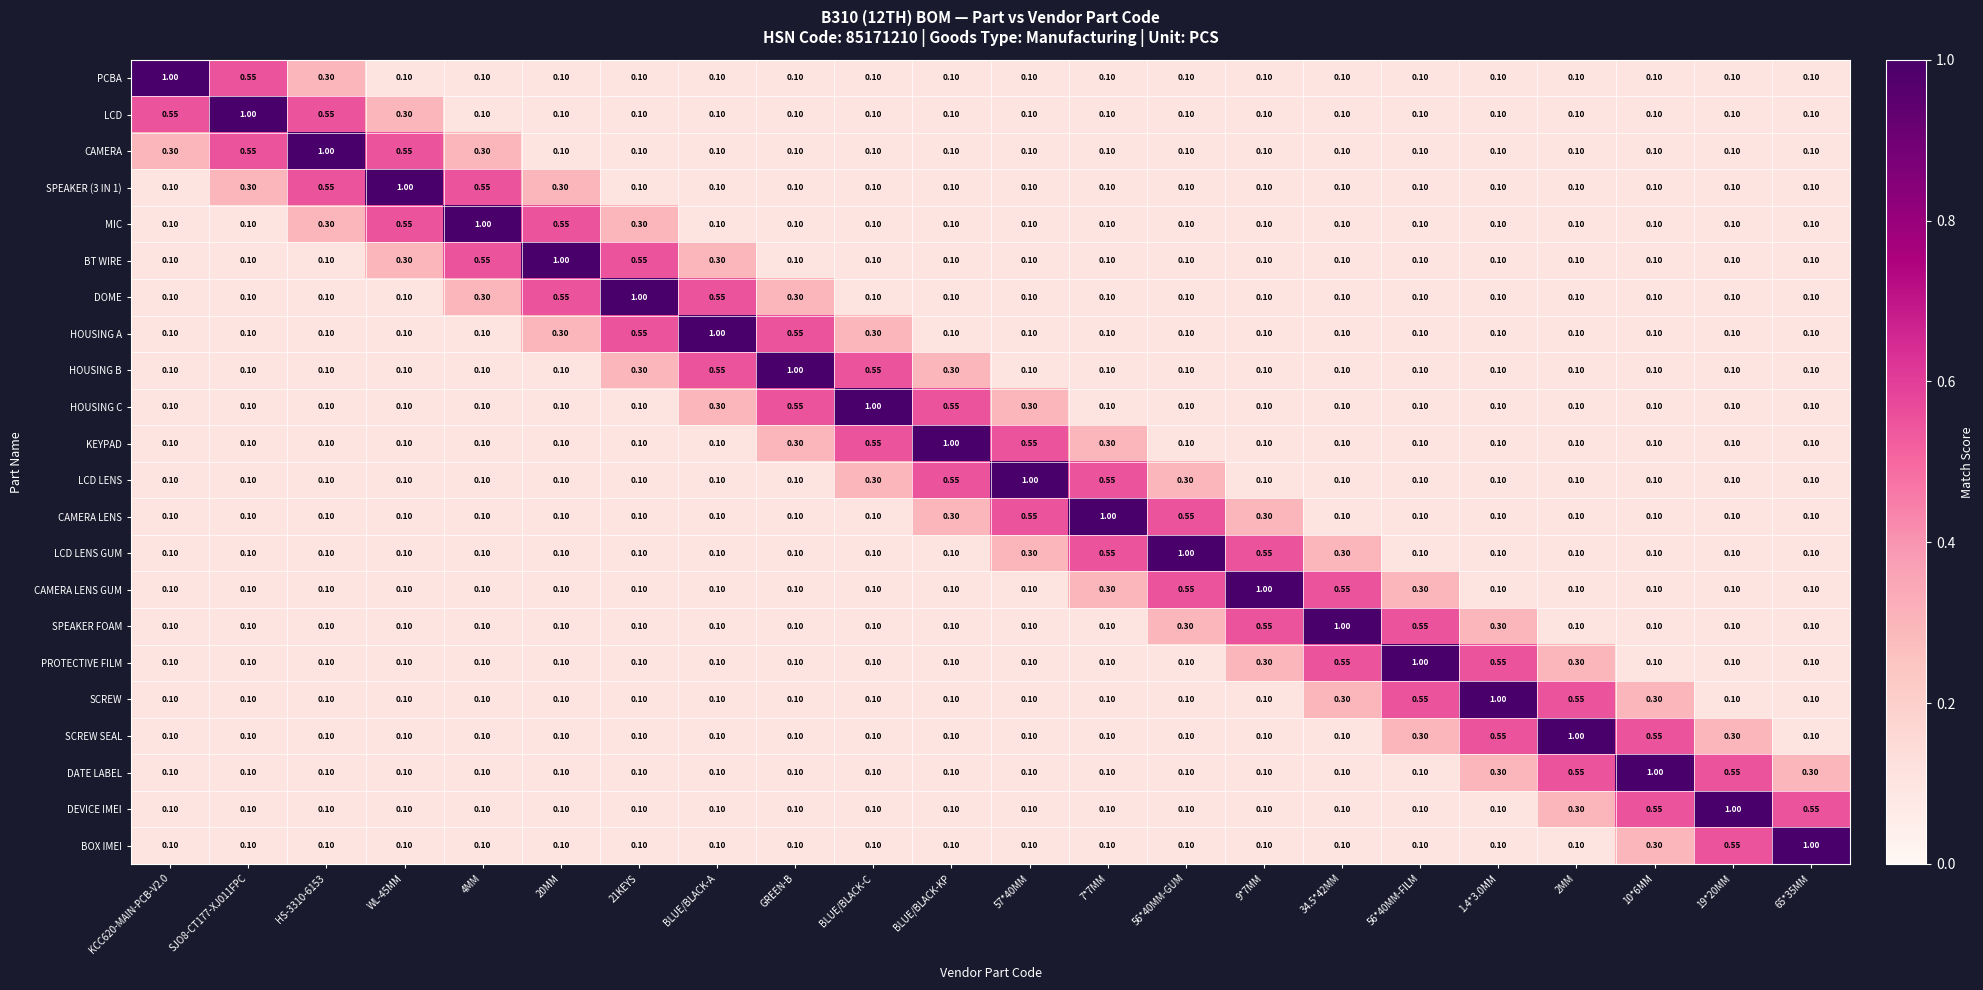

Reading left to right, transcribe all the data shown in this chart.

PCBA: KCC620-MAIN-PCB-V2.0=1.0	SJO8-CT177-XJ011FPC=0.6	HS-3310-6153=0.3	WL-45MM=0.1	4MM=0.1	20MM=0.1	21KEYS=0.1	BLUE/BLACK-A=0.1	GREEN-B=0.1	BLUE/BLACK-C=0.1	BLUE/BLACK-KP=0.1	57*40MM=0.1	7*7MM=0.1	56*40MM-GUM=0.1	9*7MM=0.1	34.5*42MM=0.1	56*40MM-FILM=0.1	1.4*3.0MM=0.1	2MM=0.1	10*6MM=0.1	19*20MM=0.1	65*35MM=0.1
LCD: KCC620-MAIN-PCB-V2.0=0.6	SJO8-CT177-XJ011FPC=1.0	HS-3310-6153=0.6	WL-45MM=0.3	4MM=0.1	20MM=0.1	21KEYS=0.1	BLUE/BLACK-A=0.1	GREEN-B=0.1	BLUE/BLACK-C=0.1	BLUE/BLACK-KP=0.1	57*40MM=0.1	7*7MM=0.1	56*40MM-GUM=0.1	9*7MM=0.1	34.5*42MM=0.1	56*40MM-FILM=0.1	1.4*3.0MM=0.1	2MM=0.1	10*6MM=0.1	19*20MM=0.1	65*35MM=0.1
CAMERA: KCC620-MAIN-PCB-V2.0=0.3	SJO8-CT177-XJ011FPC=0.6	HS-3310-6153=1.0	WL-45MM=0.6	4MM=0.3	20MM=0.1	21KEYS=0.1	BLUE/BLACK-A=0.1	GREEN-B=0.1	BLUE/BLACK-C=0.1	BLUE/BLACK-KP=0.1	57*40MM=0.1	7*7MM=0.1	56*40MM-GUM=0.1	9*7MM=0.1	34.5*42MM=0.1	56*40MM-FILM=0.1	1.4*3.0MM=0.1	2MM=0.1	10*6MM=0.1	19*20MM=0.1	65*35MM=0.1
SPEAKER (3 IN 1): KCC620-MAIN-PCB-V2.0=0.1	SJO8-CT177-XJ011FPC=0.3	HS-3310-6153=0.6	WL-45MM=1.0	4MM=0.6	20MM=0.3	21KEYS=0.1	BLUE/BLACK-A=0.1	GREEN-B=0.1	BLUE/BLACK-C=0.1	BLUE/BLACK-KP=0.1	57*40MM=0.1	7*7MM=0.1	56*40MM-GUM=0.1	9*7MM=0.1	34.5*42MM=0.1	56*40MM-FILM=0.1	1.4*3.0MM=0.1	2MM=0.1	10*6MM=0.1	19*20MM=0.1	65*35MM=0.1
MIC: KCC620-MAIN-PCB-V2.0=0.1	SJO8-CT177-XJ011FPC=0.1	HS-3310-6153=0.3	WL-45MM=0.6	4MM=1.0	20MM=0.6	21KEYS=0.3	BLUE/BLACK-A=0.1	GREEN-B=0.1	BLUE/BLACK-C=0.1	BLUE/BLACK-KP=0.1	57*40MM=0.1	7*7MM=0.1	56*40MM-GUM=0.1	9*7MM=0.1	34.5*42MM=0.1	56*40MM-FILM=0.1	1.4*3.0MM=0.1	2MM=0.1	10*6MM=0.1	19*20MM=0.1	65*35MM=0.1
BT WIRE: KCC620-MAIN-PCB-V2.0=0.1	SJO8-CT177-XJ011FPC=0.1	HS-3310-6153=0.1	WL-45MM=0.3	4MM=0.6	20MM=1.0	21KEYS=0.6	BLUE/BLACK-A=0.3	GREEN-B=0.1	BLUE/BLACK-C=0.1	BLUE/BLACK-KP=0.1	57*40MM=0.1	7*7MM=0.1	56*40MM-GUM=0.1	9*7MM=0.1	34.5*42MM=0.1	56*40MM-FILM=0.1	1.4*3.0MM=0.1	2MM=0.1	10*6MM=0.1	19*20MM=0.1	65*35MM=0.1
DOME: KCC620-MAIN-PCB-V2.0=0.1	SJO8-CT177-XJ011FPC=0.1	HS-3310-6153=0.1	WL-45MM=0.1	4MM=0.3	20MM=0.6	21KEYS=1.0	BLUE/BLACK-A=0.6	GREEN-B=0.3	BLUE/BLACK-C=0.1	BLUE/BLACK-KP=0.1	57*40MM=0.1	7*7MM=0.1	56*40MM-GUM=0.1	9*7MM=0.1	34.5*42MM=0.1	56*40MM-FILM=0.1	1.4*3.0MM=0.1	2MM=0.1	10*6MM=0.1	19*20MM=0.1	65*35MM=0.1
HOUSING A: KCC620-MAIN-PCB-V2.0=0.1	SJO8-CT177-XJ011FPC=0.1	HS-3310-6153=0.1	WL-45MM=0.1	4MM=0.1	20MM=0.3	21KEYS=0.6	BLUE/BLACK-A=1.0	GREEN-B=0.6	BLUE/BLACK-C=0.3	BLUE/BLACK-KP=0.1	57*40MM=0.1	7*7MM=0.1	56*40MM-GUM=0.1	9*7MM=0.1	34.5*42MM=0.1	56*40MM-FILM=0.1	1.4*3.0MM=0.1	2MM=0.1	10*6MM=0.1	19*20MM=0.1	65*35MM=0.1
HOUSING B: KCC620-MAIN-PCB-V2.0=0.1	SJO8-CT177-XJ011FPC=0.1	HS-3310-6153=0.1	WL-45MM=0.1	4MM=0.1	20MM=0.1	21KEYS=0.3	BLUE/BLACK-A=0.6	GREEN-B=1.0	BLUE/BLACK-C=0.6	BLUE/BLACK-KP=0.3	57*40MM=0.1	7*7MM=0.1	56*40MM-GUM=0.1	9*7MM=0.1	34.5*42MM=0.1	56*40MM-FILM=0.1	1.4*3.0MM=0.1	2MM=0.1	10*6MM=0.1	19*20MM=0.1	65*35MM=0.1
HOUSING C: KCC620-MAIN-PCB-V2.0=0.1	SJO8-CT177-XJ011FPC=0.1	HS-3310-6153=0.1	WL-45MM=0.1	4MM=0.1	20MM=0.1	21KEYS=0.1	BLUE/BLACK-A=0.3	GREEN-B=0.6	BLUE/BLACK-C=1.0	BLUE/BLACK-KP=0.6	57*40MM=0.3	7*7MM=0.1	56*40MM-GUM=0.1	9*7MM=0.1	34.5*42MM=0.1	56*40MM-FILM=0.1	1.4*3.0MM=0.1	2MM=0.1	10*6MM=0.1	19*20MM=0.1	65*35MM=0.1
KEYPAD: KCC620-MAIN-PCB-V2.0=0.1	SJO8-CT177-XJ011FPC=0.1	HS-3310-6153=0.1	WL-45MM=0.1	4MM=0.1	20MM=0.1	21KEYS=0.1	BLUE/BLACK-A=0.1	GREEN-B=0.3	BLUE/BLACK-C=0.6	BLUE/BLACK-KP=1.0	57*40MM=0.6	7*7MM=0.3	56*40MM-GUM=0.1	9*7MM=0.1	34.5*42MM=0.1	56*40MM-FILM=0.1	1.4*3.0MM=0.1	2MM=0.1	10*6MM=0.1	19*20MM=0.1	65*35MM=0.1
LCD LENS: KCC620-MAIN-PCB-V2.0=0.1	SJO8-CT177-XJ011FPC=0.1	HS-3310-6153=0.1	WL-45MM=0.1	4MM=0.1	20MM=0.1	21KEYS=0.1	BLUE/BLACK-A=0.1	GREEN-B=0.1	BLUE/BLACK-C=0.3	BLUE/BLACK-KP=0.6	57*40MM=1.0	7*7MM=0.6	56*40MM-GUM=0.3	9*7MM=0.1	34.5*42MM=0.1	56*40MM-FILM=0.1	1.4*3.0MM=0.1	2MM=0.1	10*6MM=0.1	19*20MM=0.1	65*35MM=0.1
CAMERA LENS: KCC620-MAIN-PCB-V2.0=0.1	SJO8-CT177-XJ011FPC=0.1	HS-3310-6153=0.1	WL-45MM=0.1	4MM=0.1	20MM=0.1	21KEYS=0.1	BLUE/BLACK-A=0.1	GREEN-B=0.1	BLUE/BLACK-C=0.1	BLUE/BLACK-KP=0.3	57*40MM=0.6	7*7MM=1.0	56*40MM-GUM=0.6	9*7MM=0.3	34.5*42MM=0.1	56*40MM-FILM=0.1	1.4*3.0MM=0.1	2MM=0.1	10*6MM=0.1	19*20MM=0.1	65*35MM=0.1
LCD LENS GUM: KCC620-MAIN-PCB-V2.0=0.1	SJO8-CT177-XJ011FPC=0.1	HS-3310-6153=0.1	WL-45MM=0.1	4MM=0.1	20MM=0.1	21KEYS=0.1	BLUE/BLACK-A=0.1	GREEN-B=0.1	BLUE/BLACK-C=0.1	BLUE/BLACK-KP=0.1	57*40MM=0.3	7*7MM=0.6	56*40MM-GUM=1.0	9*7MM=0.6	34.5*42MM=0.3	56*40MM-FILM=0.1	1.4*3.0MM=0.1	2MM=0.1	10*6MM=0.1	19*20MM=0.1	65*35MM=0.1
CAMERA LENS GUM: KCC620-MAIN-PCB-V2.0=0.1	SJO8-CT177-XJ011FPC=0.1	HS-3310-6153=0.1	WL-45MM=0.1	4MM=0.1	20MM=0.1	21KEYS=0.1	BLUE/BLACK-A=0.1	GREEN-B=0.1	BLUE/BLACK-C=0.1	BLUE/BLACK-KP=0.1	57*40MM=0.1	7*7MM=0.3	56*40MM-GUM=0.6	9*7MM=1.0	34.5*42MM=0.6	56*40MM-FILM=0.3	1.4*3.0MM=0.1	2MM=0.1	10*6MM=0.1	19*20MM=0.1	65*35MM=0.1
SPEAKER FOAM: KCC620-MAIN-PCB-V2.0=0.1	SJO8-CT177-XJ011FPC=0.1	HS-3310-6153=0.1	WL-45MM=0.1	4MM=0.1	20MM=0.1	21KEYS=0.1	BLUE/BLACK-A=0.1	GREEN-B=0.1	BLUE/BLACK-C=0.1	BLUE/BLACK-KP=0.1	57*40MM=0.1	7*7MM=0.1	56*40MM-GUM=0.3	9*7MM=0.6	34.5*42MM=1.0	56*40MM-FILM=0.6	1.4*3.0MM=0.3	2MM=0.1	10*6MM=0.1	19*20MM=0.1	65*35MM=0.1
PROTECTIVE FILM: KCC620-MAIN-PCB-V2.0=0.1	SJO8-CT177-XJ011FPC=0.1	HS-3310-6153=0.1	WL-45MM=0.1	4MM=0.1	20MM=0.1	21KEYS=0.1	BLUE/BLACK-A=0.1	GREEN-B=0.1	BLUE/BLACK-C=0.1	BLUE/BLACK-KP=0.1	57*40MM=0.1	7*7MM=0.1	56*40MM-GUM=0.1	9*7MM=0.3	34.5*42MM=0.6	56*40MM-FILM=1.0	1.4*3.0MM=0.6	2MM=0.3	10*6MM=0.1	19*20MM=0.1	65*35MM=0.1
SCREW: KCC620-MAIN-PCB-V2.0=0.1	SJO8-CT177-XJ011FPC=0.1	HS-3310-6153=0.1	WL-45MM=0.1	4MM=0.1	20MM=0.1	21KEYS=0.1	BLUE/BLACK-A=0.1	GREEN-B=0.1	BLUE/BLACK-C=0.1	BLUE/BLACK-KP=0.1	57*40MM=0.1	7*7MM=0.1	56*40MM-GUM=0.1	9*7MM=0.1	34.5*42MM=0.3	56*40MM-FILM=0.6	1.4*3.0MM=1.0	2MM=0.6	10*6MM=0.3	19*20MM=0.1	65*35MM=0.1
SCREW SEAL: KCC620-MAIN-PCB-V2.0=0.1	SJO8-CT177-XJ011FPC=0.1	HS-3310-6153=0.1	WL-45MM=0.1	4MM=0.1	20MM=0.1	21KEYS=0.1	BLUE/BLACK-A=0.1	GREEN-B=0.1	BLUE/BLACK-C=0.1	BLUE/BLACK-KP=0.1	57*40MM=0.1	7*7MM=0.1	56*40MM-GUM=0.1	9*7MM=0.1	34.5*42MM=0.1	56*40MM-FILM=0.3	1.4*3.0MM=0.6	2MM=1.0	10*6MM=0.6	19*20MM=0.3	65*35MM=0.1
DATE LABEL: KCC620-MAIN-PCB-V2.0=0.1	SJO8-CT177-XJ011FPC=0.1	HS-3310-6153=0.1	WL-45MM=0.1	4MM=0.1	20MM=0.1	21KEYS=0.1	BLUE/BLACK-A=0.1	GREEN-B=0.1	BLUE/BLACK-C=0.1	BLUE/BLACK-KP=0.1	57*40MM=0.1	7*7MM=0.1	56*40MM-GUM=0.1	9*7MM=0.1	34.5*42MM=0.1	56*40MM-FILM=0.1	1.4*3.0MM=0.3	2MM=0.6	10*6MM=1.0	19*20MM=0.6	65*35MM=0.3
DEVICE IMEI: KCC620-MAIN-PCB-V2.0=0.1	SJO8-CT177-XJ011FPC=0.1	HS-3310-6153=0.1	WL-45MM=0.1	4MM=0.1	20MM=0.1	21KEYS=0.1	BLUE/BLACK-A=0.1	GREEN-B=0.1	BLUE/BLACK-C=0.1	BLUE/BLACK-KP=0.1	57*40MM=0.1	7*7MM=0.1	56*40MM-GUM=0.1	9*7MM=0.1	34.5*42MM=0.1	56*40MM-FILM=0.1	1.4*3.0MM=0.1	2MM=0.3	10*6MM=0.6	19*20MM=1.0	65*35MM=0.6
BOX IMEI: KCC620-MAIN-PCB-V2.0=0.1	SJO8-CT177-XJ011FPC=0.1	HS-3310-6153=0.1	WL-45MM=0.1	4MM=0.1	20MM=0.1	21KEYS=0.1	BLUE/BLACK-A=0.1	GREEN-B=0.1	BLUE/BLACK-C=0.1	BLUE/BLACK-KP=0.1	57*40MM=0.1	7*7MM=0.1	56*40MM-GUM=0.1	9*7MM=0.1	34.5*42MM=0.1	56*40MM-FILM=0.1	1.4*3.0MM=0.1	2MM=0.1	10*6MM=0.3	19*20MM=0.6	65*35MM=1.0